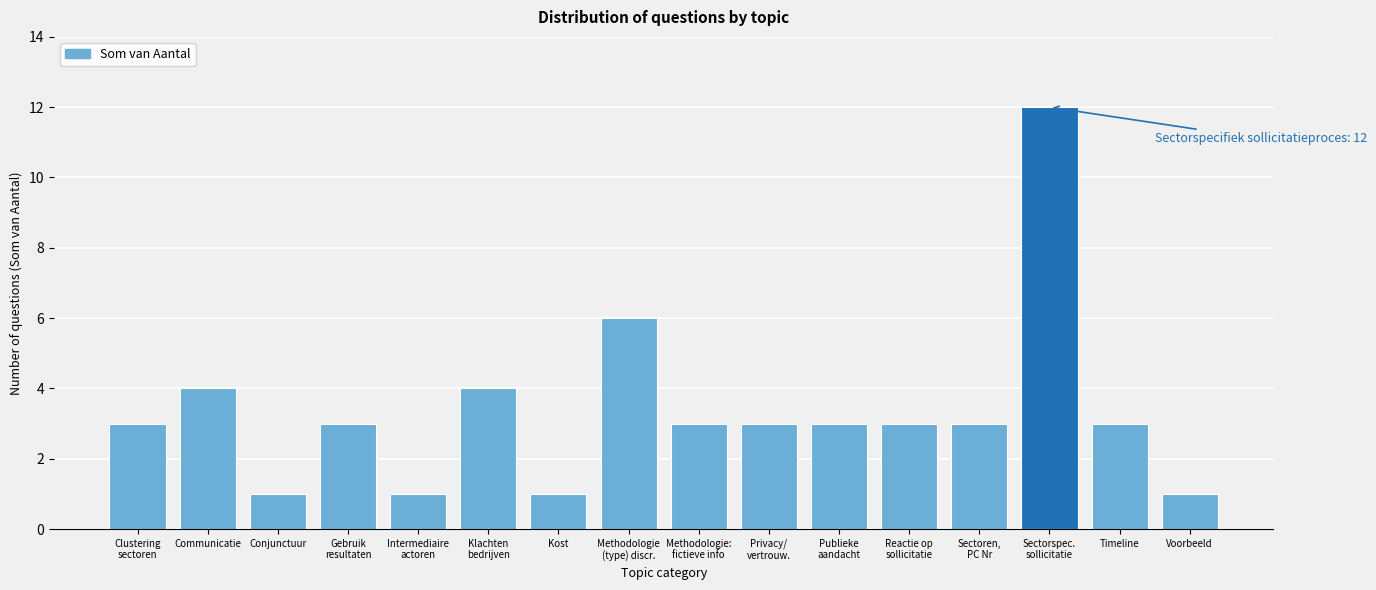

Reading left to right, extract all data points from this chart.

3	4	1	3	1	4	1	6	3	3	3	3	3	12	3	1